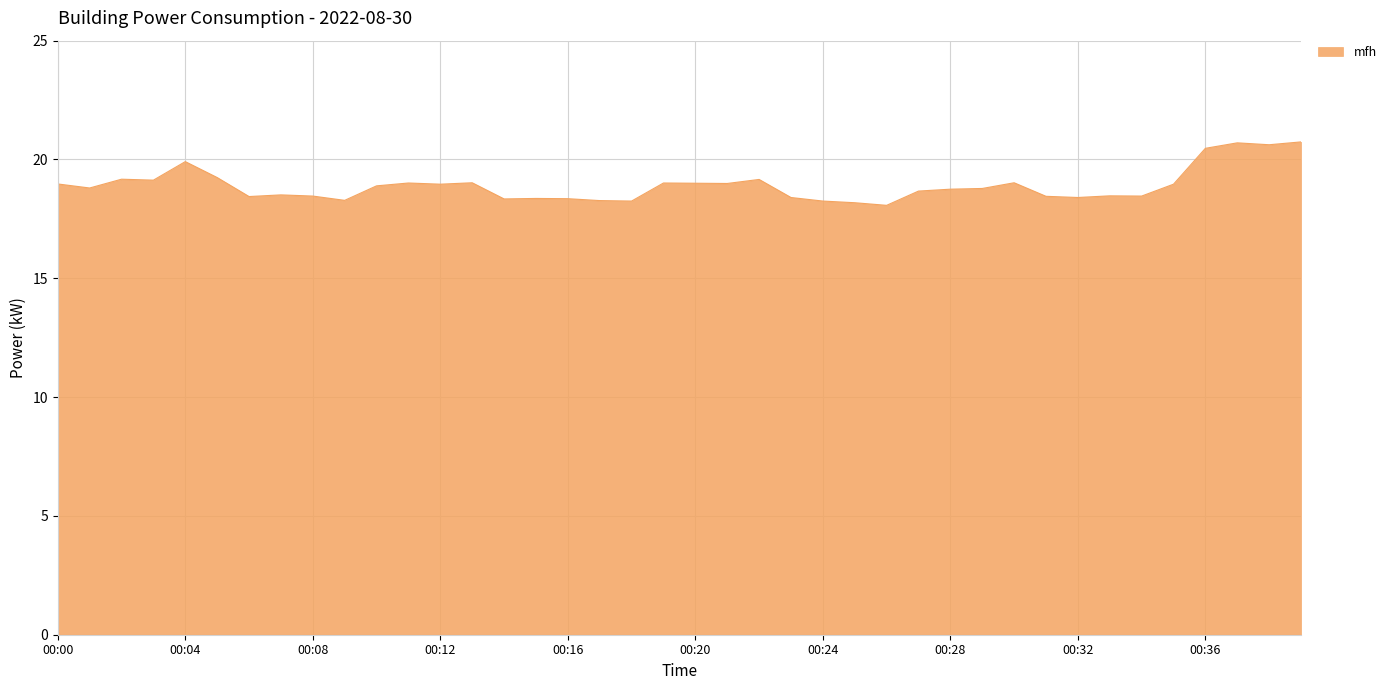

What is the smallest value displayed?

18.1